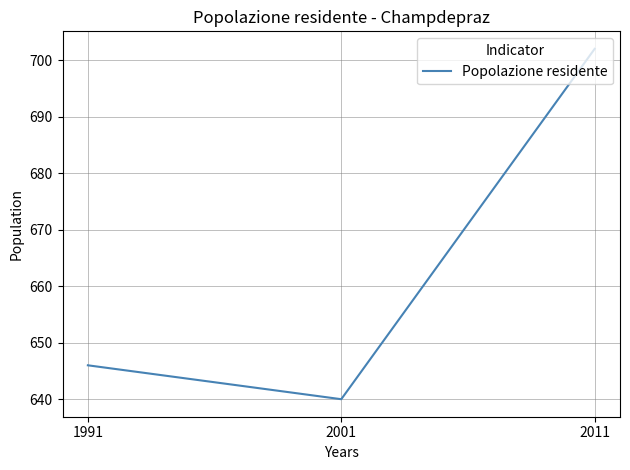

Rank the categories by value from highest to lowest.

2011, 1991, 2001